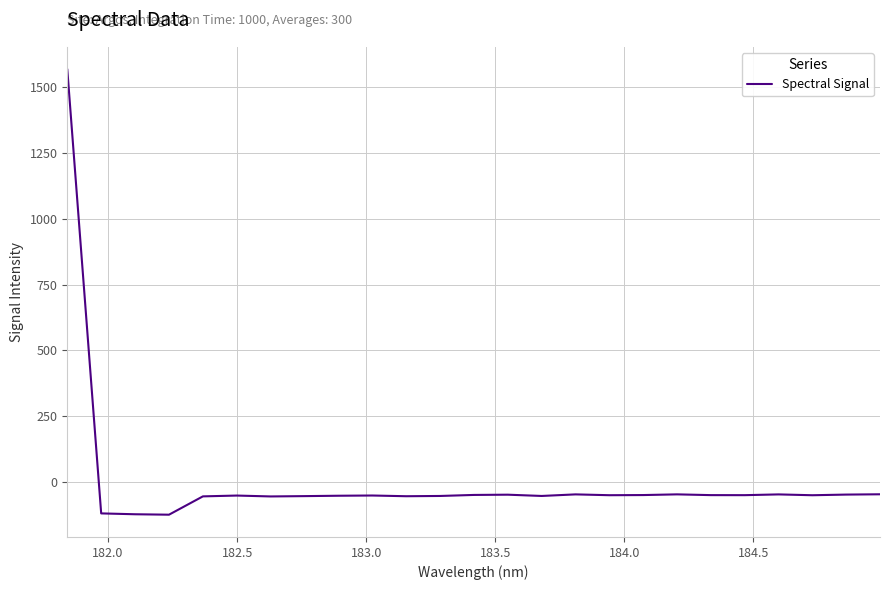

What is the difference between the maximum and minimum values?

1693.9